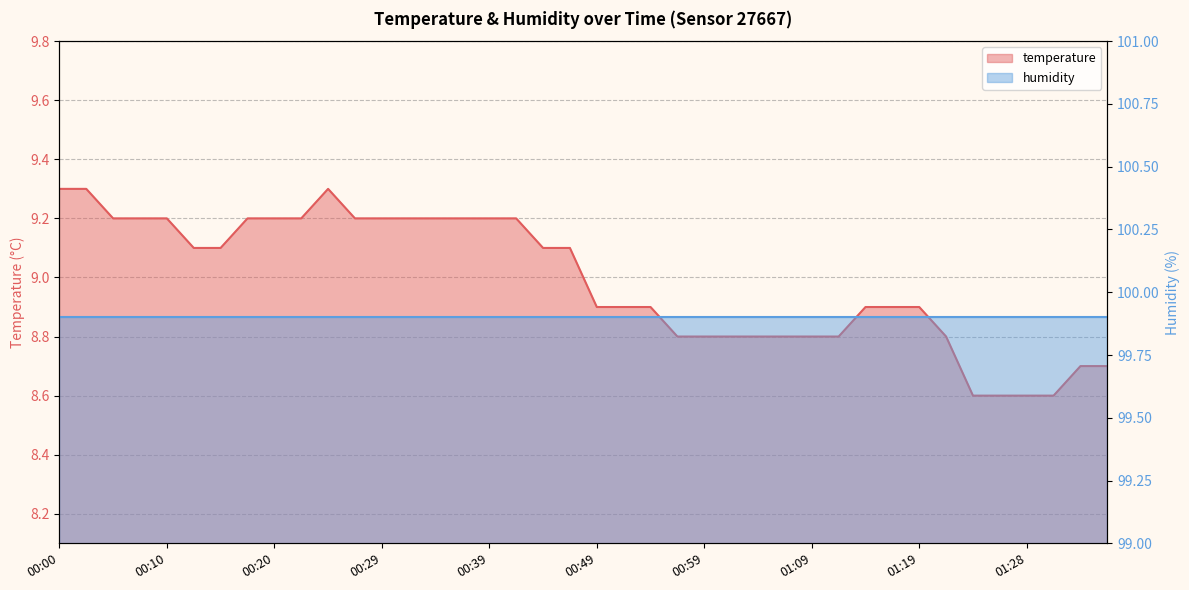

Reading left to right, list all the values displayed in this chart.

9.3	9.3	9.2	9.2	9.2	9.1	9.1	9.2	9.2	9.2	9.3	9.2	9.2	9.2	9.2	9.2	9.2	9.2	9.1	9.1	8.9	8.9	8.9	8.8	8.8	8.8	8.8	8.8	8.8	8.8	8.9	8.9	8.9	8.8	8.6	8.6	8.6	8.6	8.7	8.7